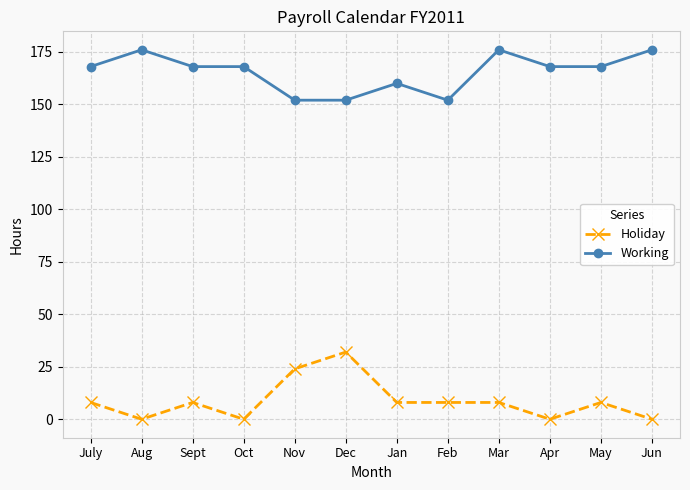

Is it true that Working equals 314 at Mar?

False